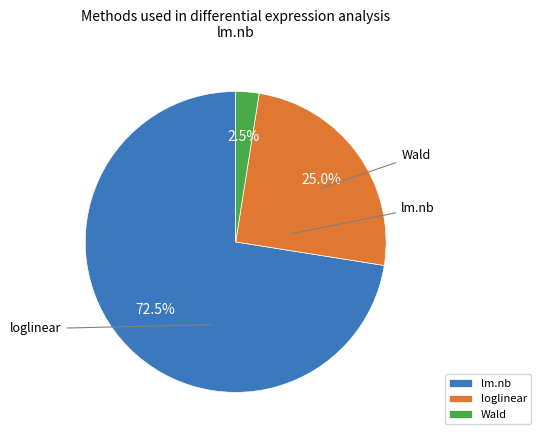

Do loglinear and Wald together represent more than half of the pie?

Yes